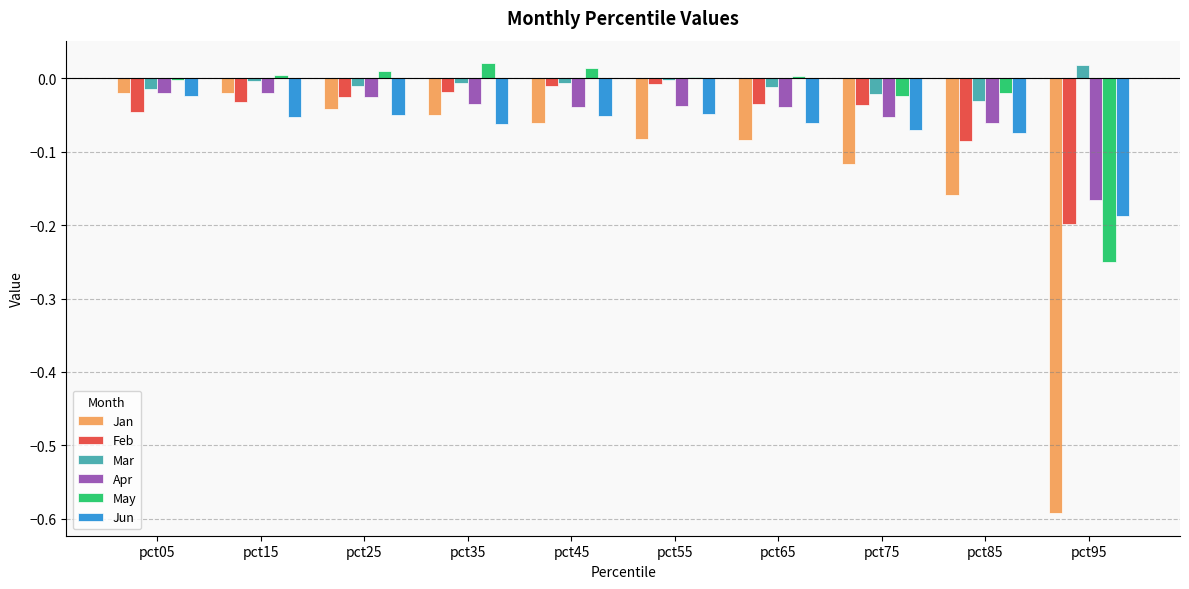

Which series has the largest total across all categories?

Mar